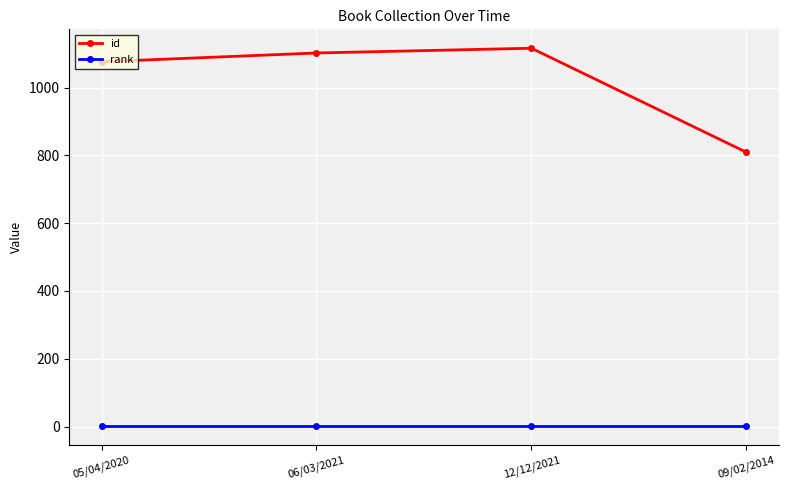

What is the smallest value displayed?

1